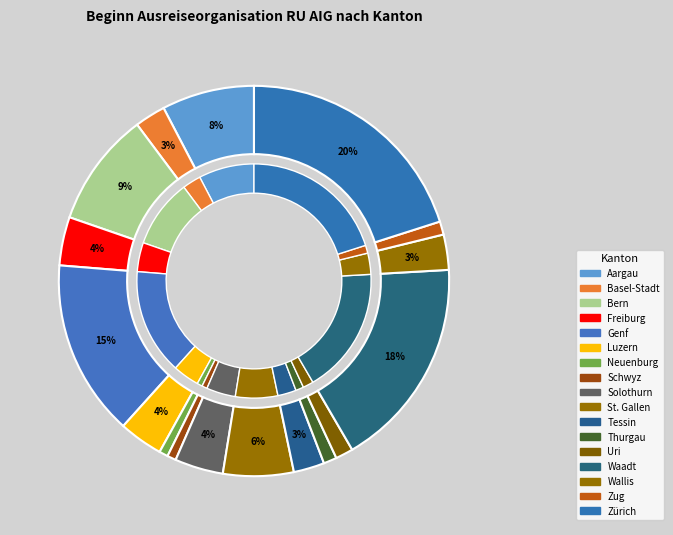

Is it true that Genf is 24% of the pie?

False